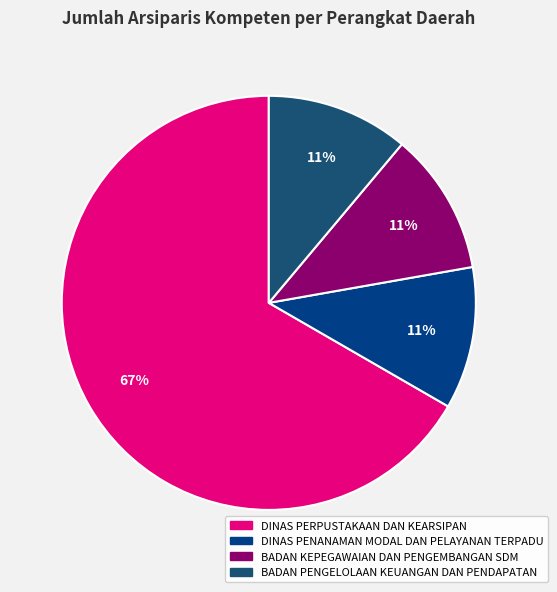

Is there a majority slice in this chart?

Yes